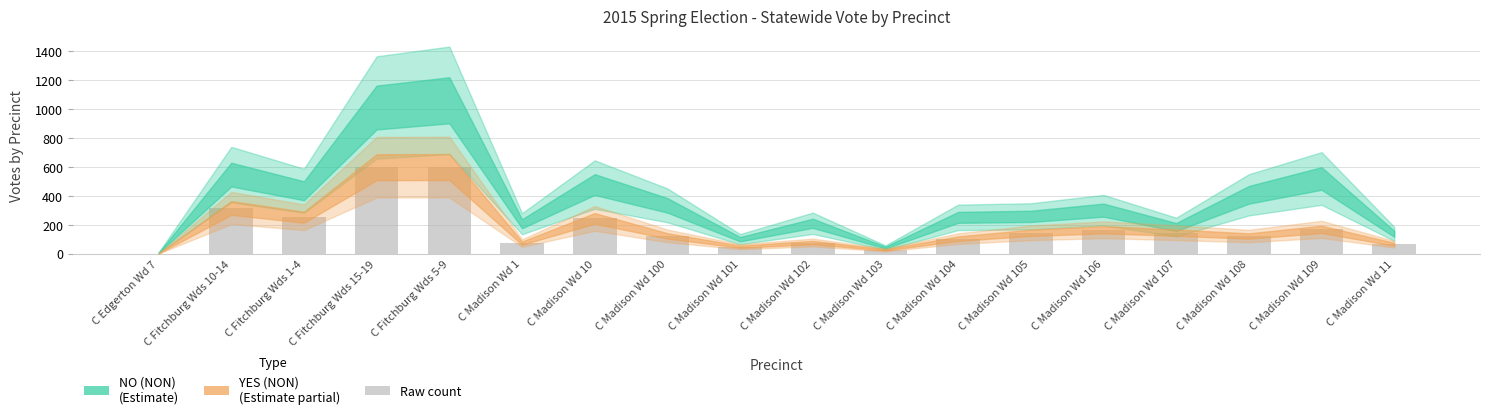

Count the number of data series in this chart.

1